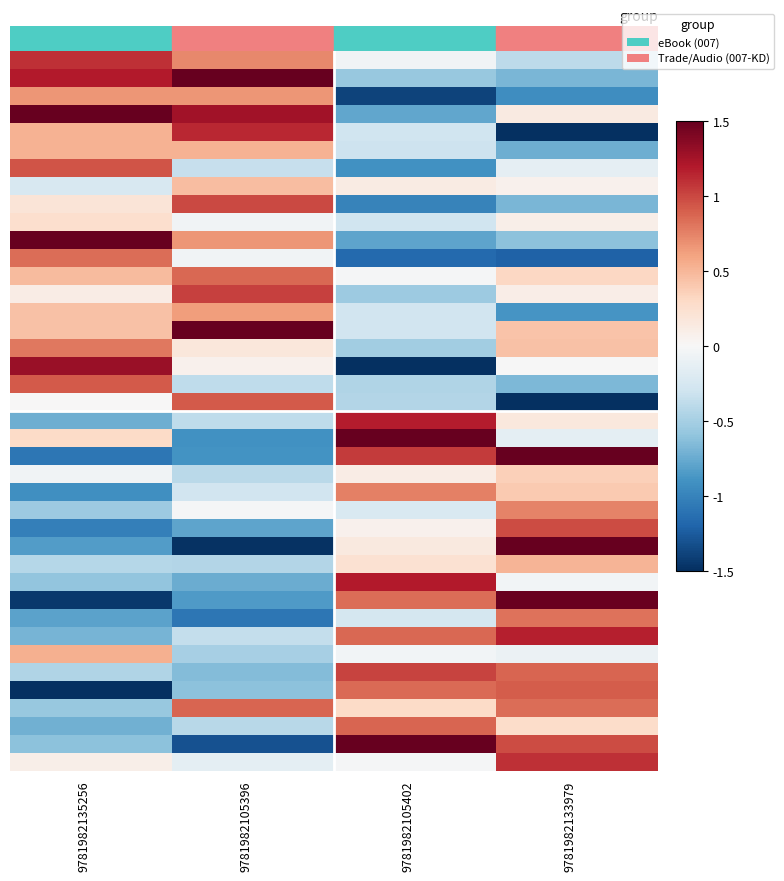

At which category does the chart reach its minimum across all series?

9781982133979